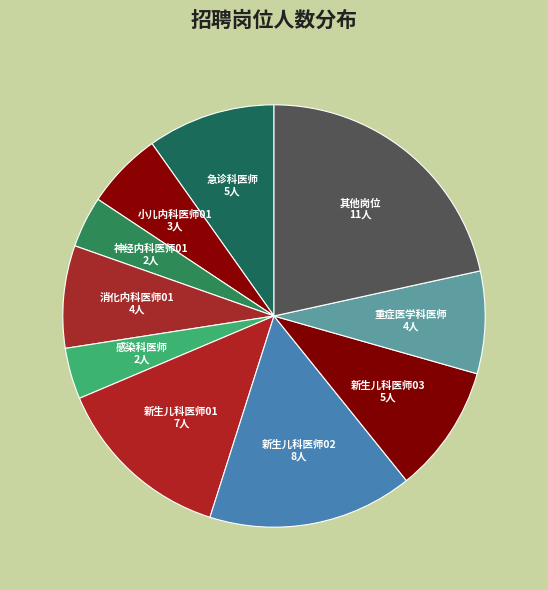

Do 新生儿科医师02 and 新生儿科医师03 together represent more than half of the pie?

No